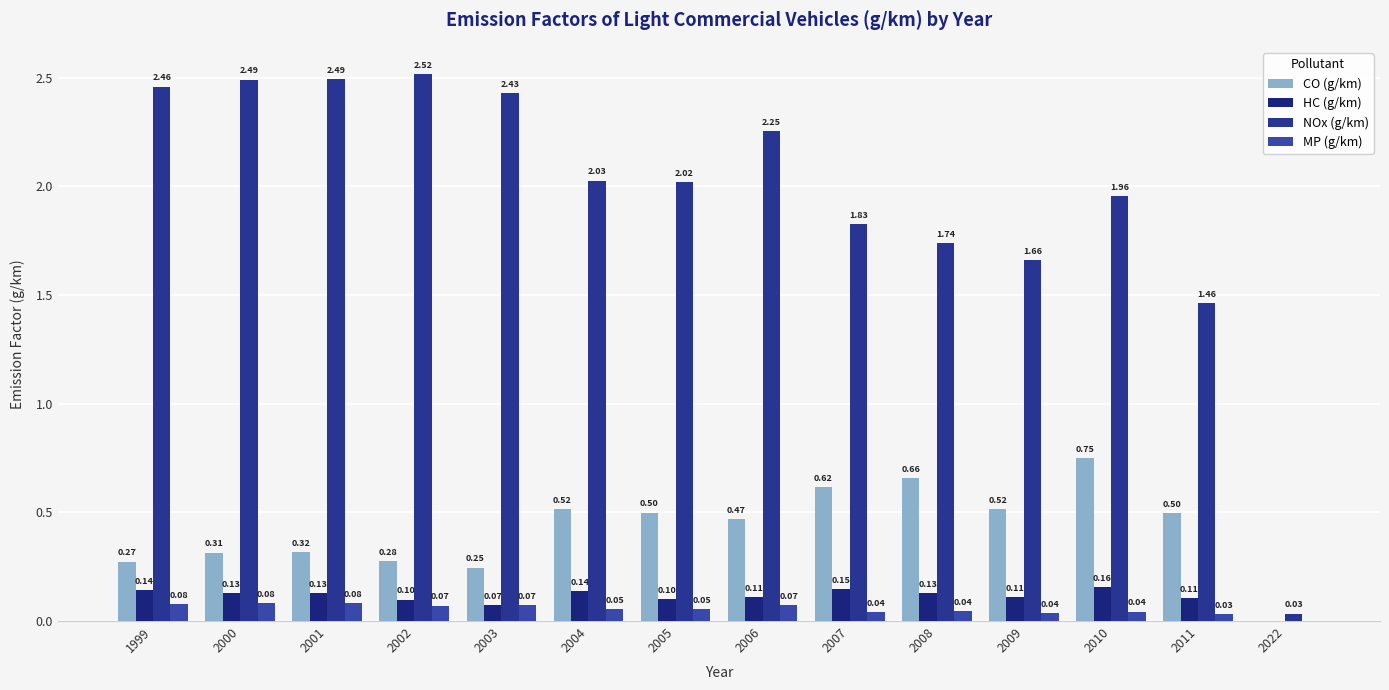

Reading left to right, extract all data points from this chart.

CO (g/km): 0.3	0.3	0.3	0.3	0.2	0.5	0.5	0.5	0.6	0.7	0.5	0.8	0.5	0.0
HC (g/km): 0.1	0.1	0.1	0.1	0.1	0.1	0.1	0.1	0.1	0.1	0.1	0.2	0.1	0.0
NOx (g/km): 2.5	2.5	2.5	2.5	2.4	2.0	2.0	2.3	1.8	1.7	1.7	2.0	1.5	0.0
MP (g/km): 0.1	0.1	0.1	0.1	0.1	0.1	0.1	0.1	0.0	0.0	0.0	0.0	0.0	0.0